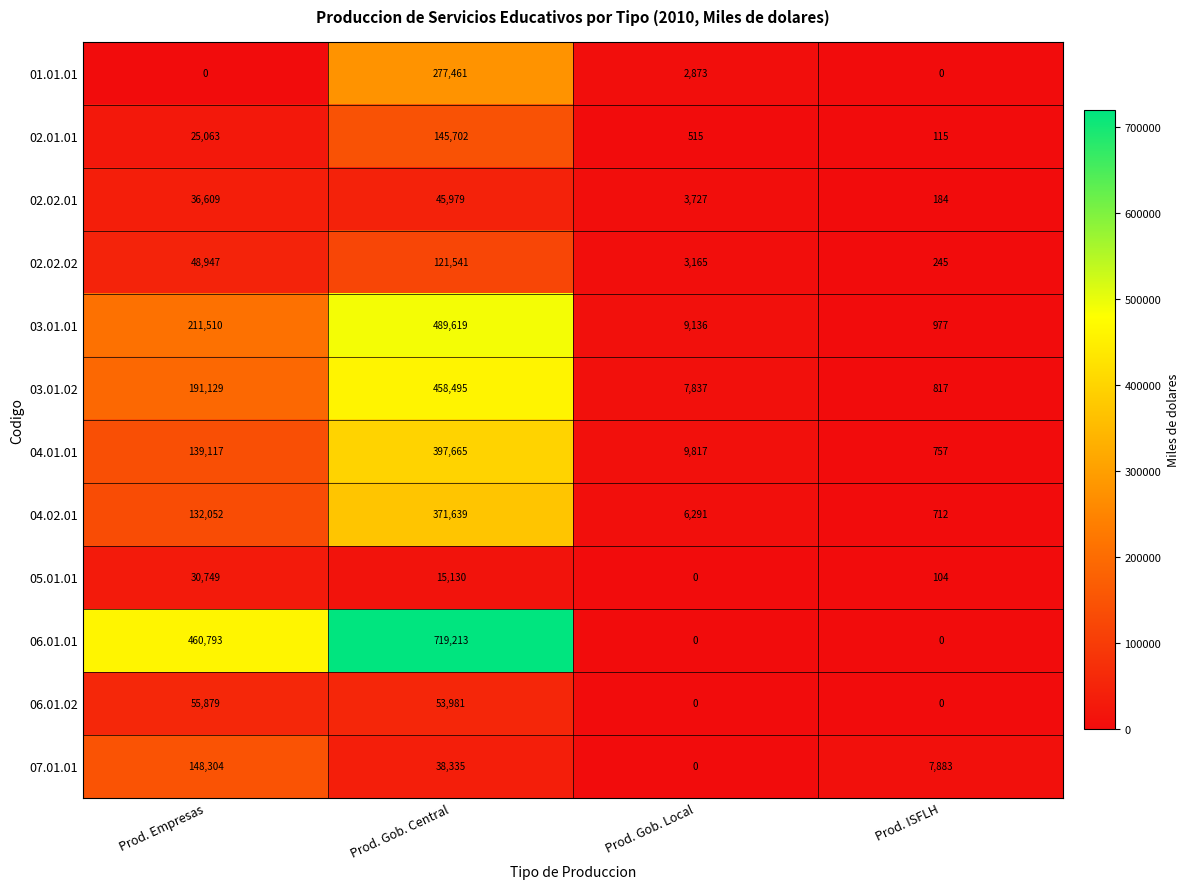

What is the average value of the 05.01.01 series?

11496